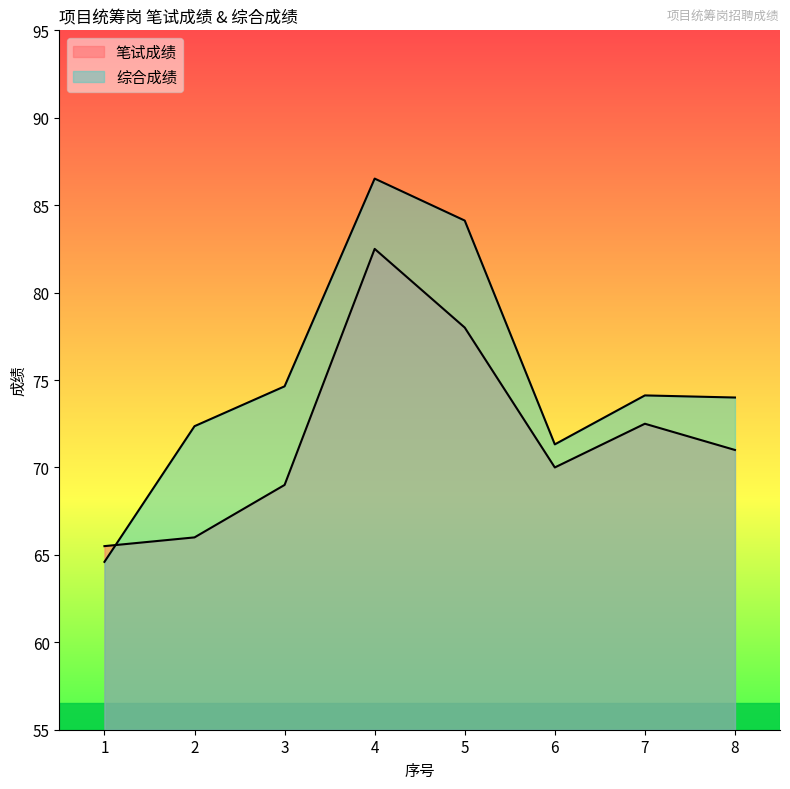

The value of 笔试成绩 at 5 is 78.0. True or false?

True